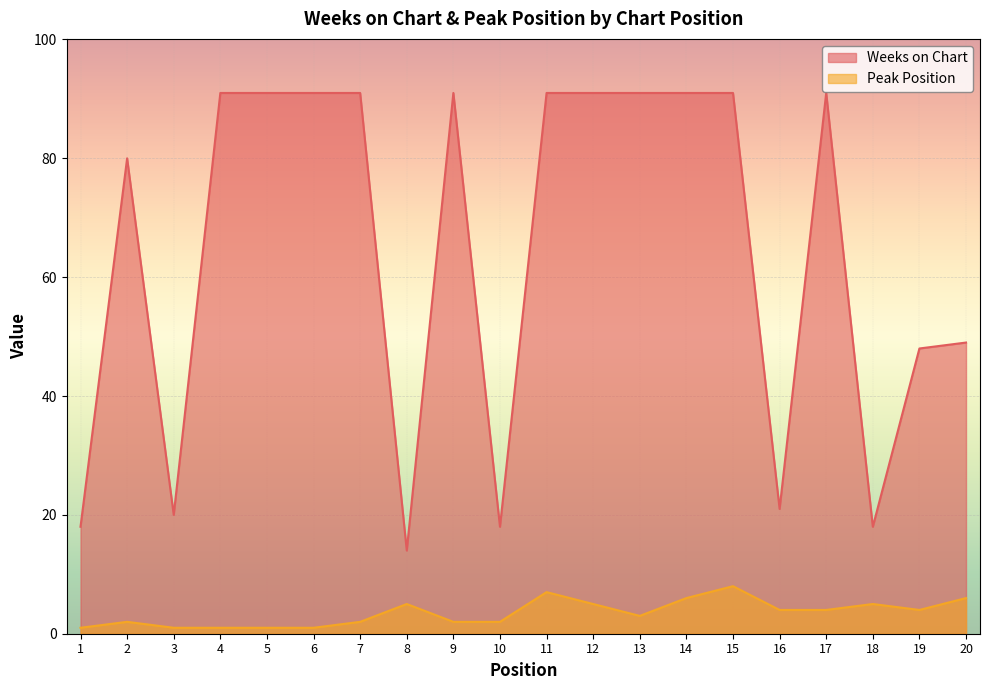

True or false: Weeks on Chart has more than 0 interior local peaks.

True